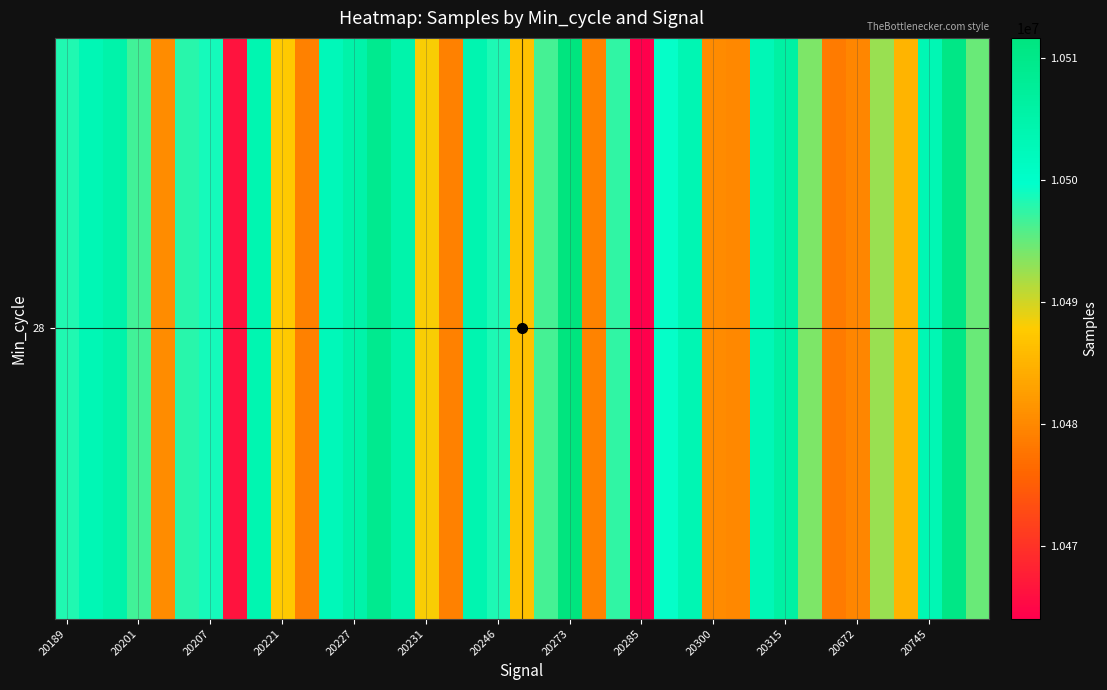

What is the ratio of the value at 20672 to the value at 28?

1.0